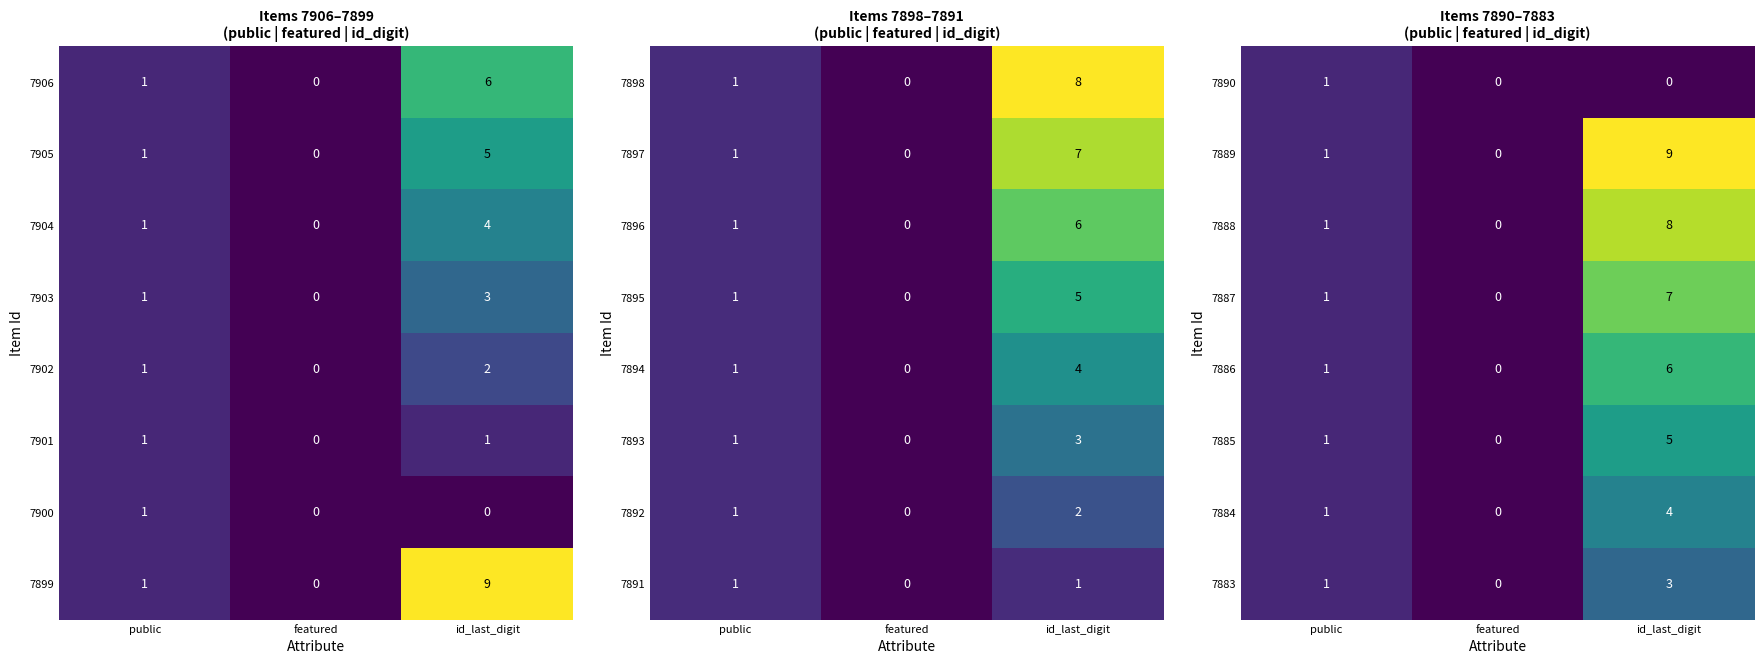

Where is 7885 nearest to the value 2?

public